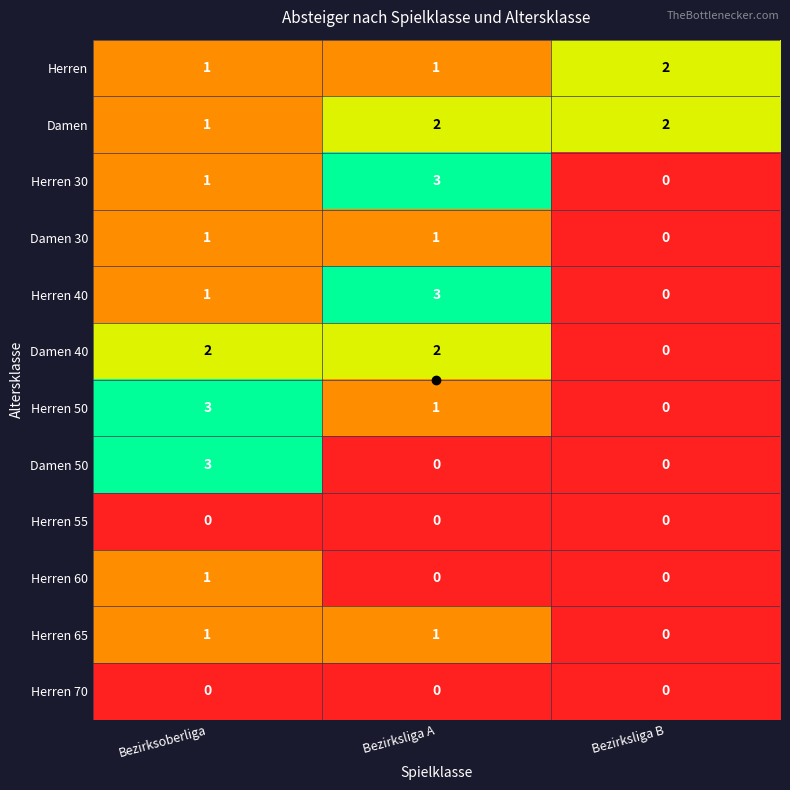

Is it true that Herren 65 equals 2 at Bezirksliga A?

False